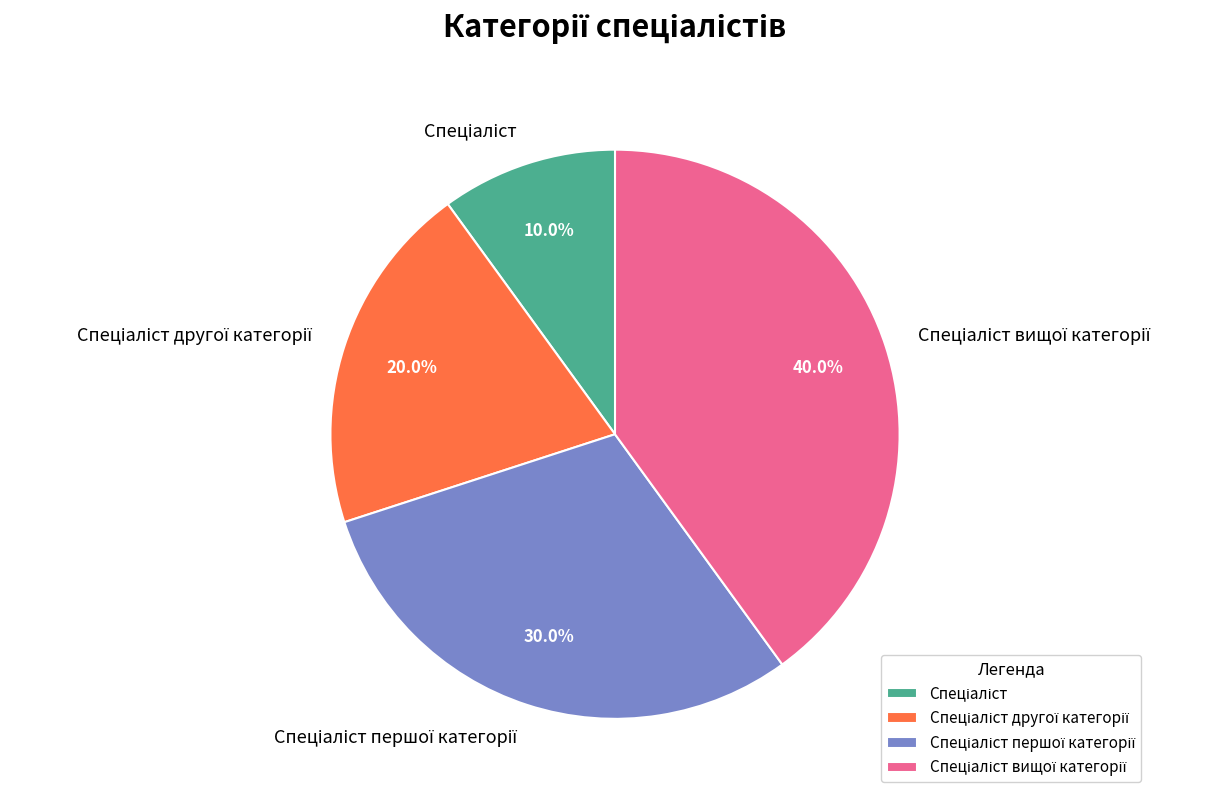

Does any single category account for the majority?

No